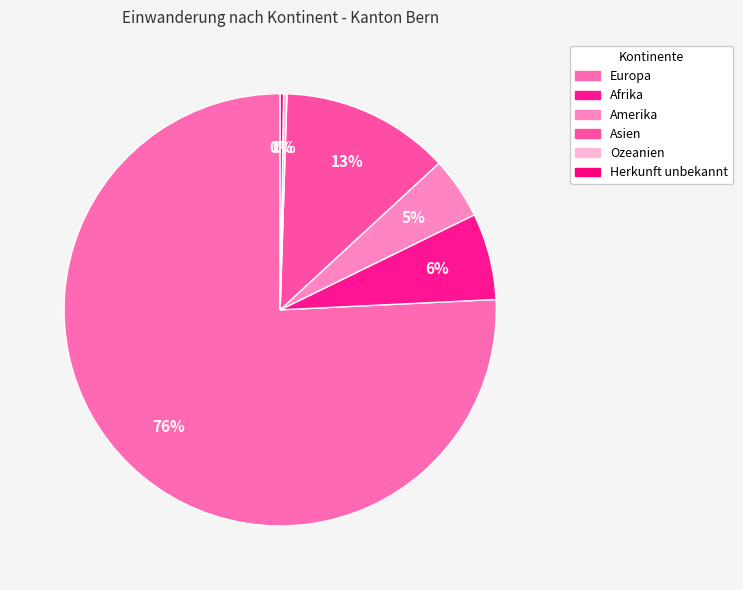

Between Amerika and Europa, which is larger?

Europa